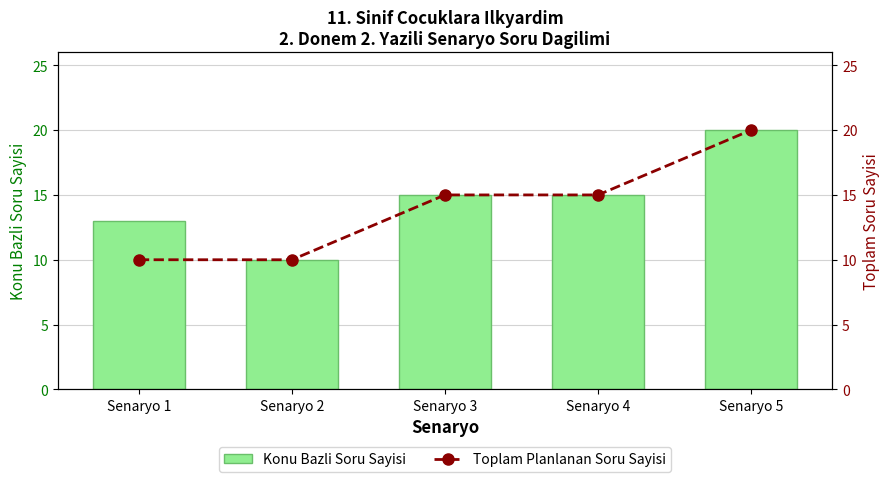

How many categories are shown in the chart?

5